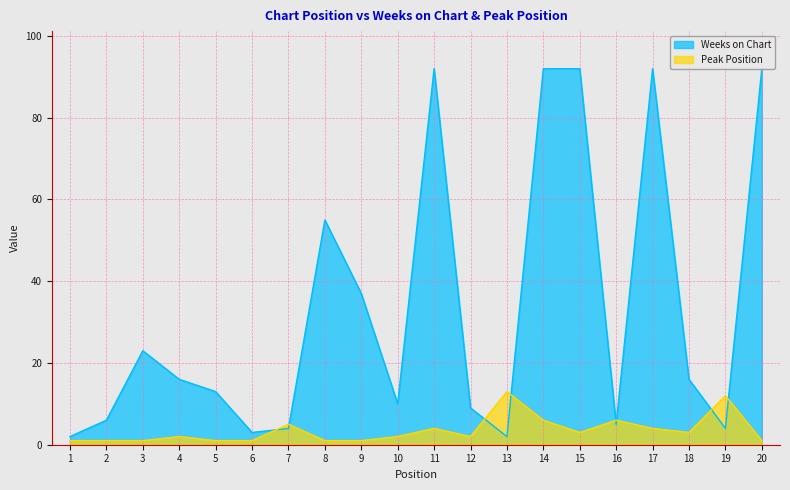

Reading right to left, transcribe all the data shown in this chart.

Weeks on Chart: 92	4	16	92	5	92	92	2	9	92	10	37	55	4	3	13	16	23	6	2
Peak Position: 1	12	3	4	6	3	6	13	2	4	2	1	1	5	1	1	2	1	1	1